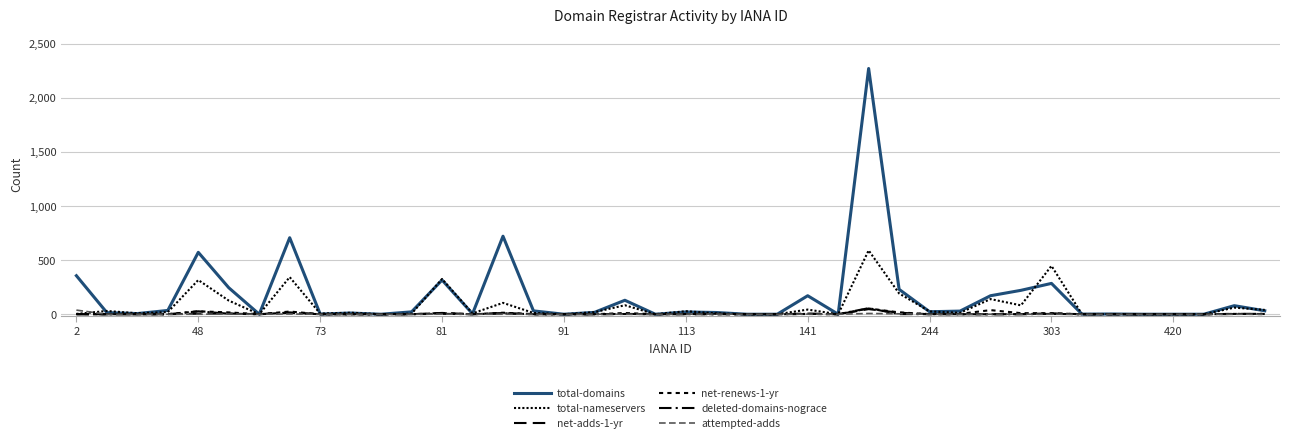

What is the difference between the second highest and minimum values in the total-domains series?

721